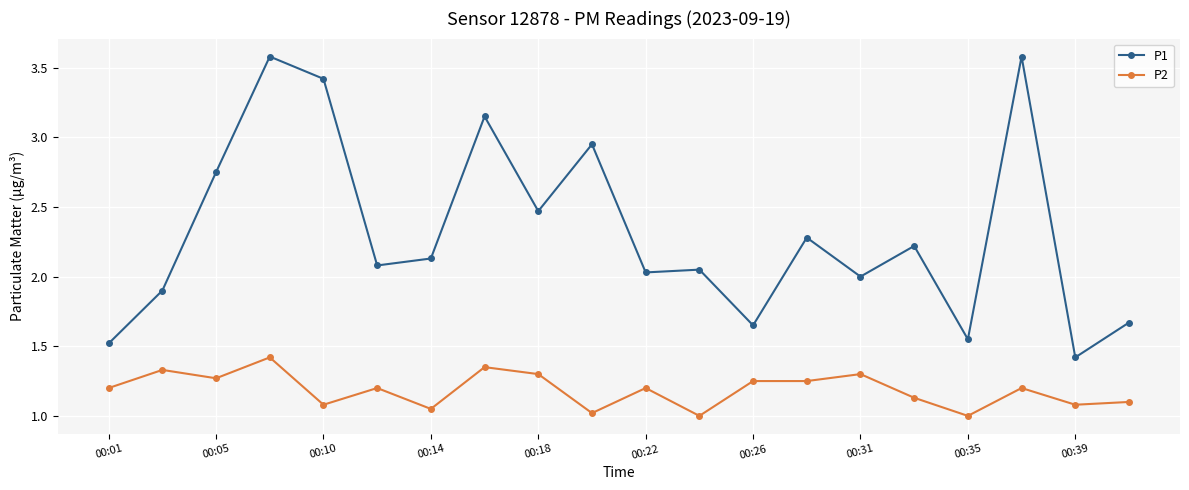

List the series in order of their overall mean, lowest first.

P2, P1